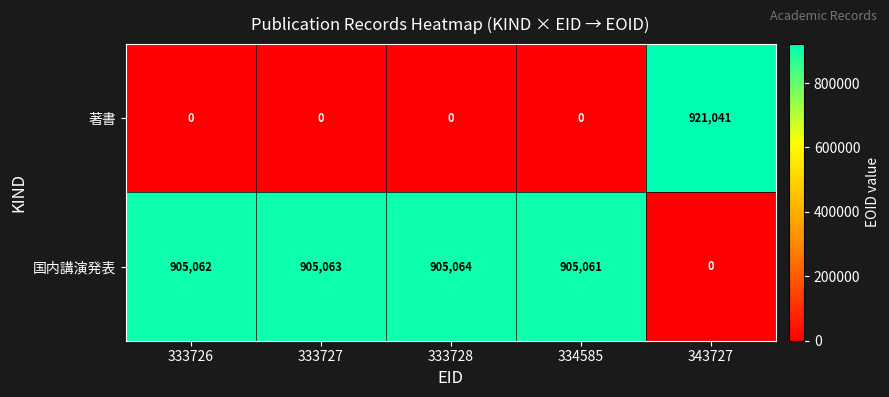

At which category is the sum across all series the highest?

343727